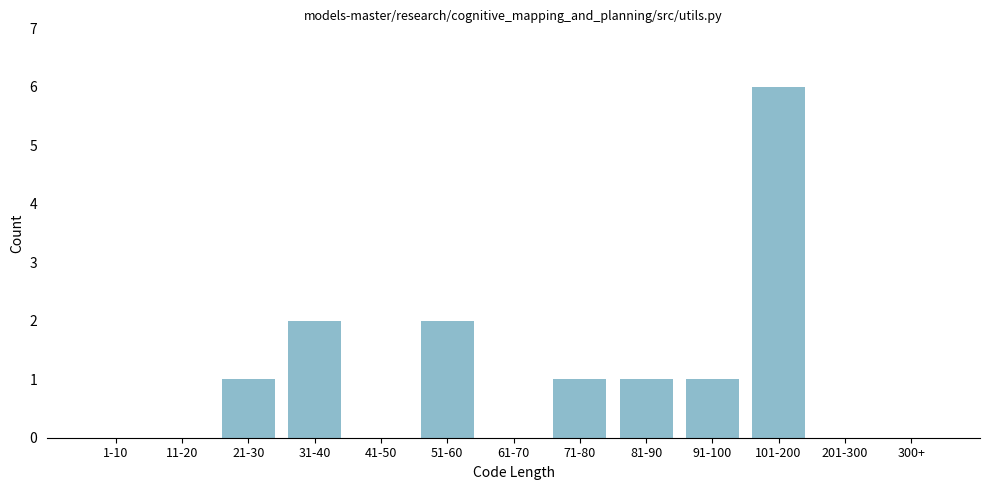

Reading left to right, what are all the values shown in this chart?

1-10=0	11-20=0	21-30=1	31-40=2	41-50=0	51-60=2	61-70=0	71-80=1	81-90=1	91-100=1	101-200=6	201-300=0	300+=0